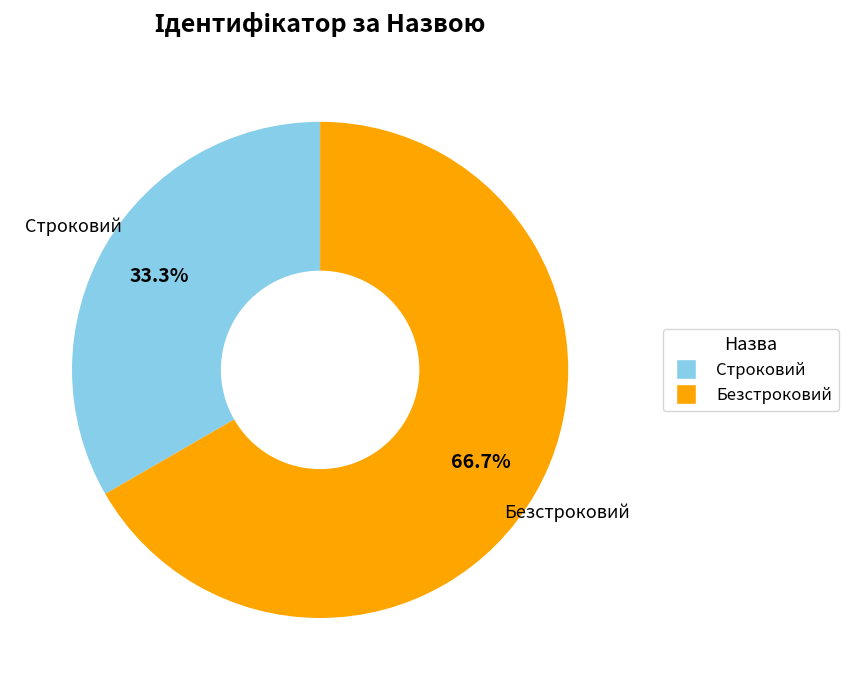

What percentage is NOT represented by Строковий?

66.7%